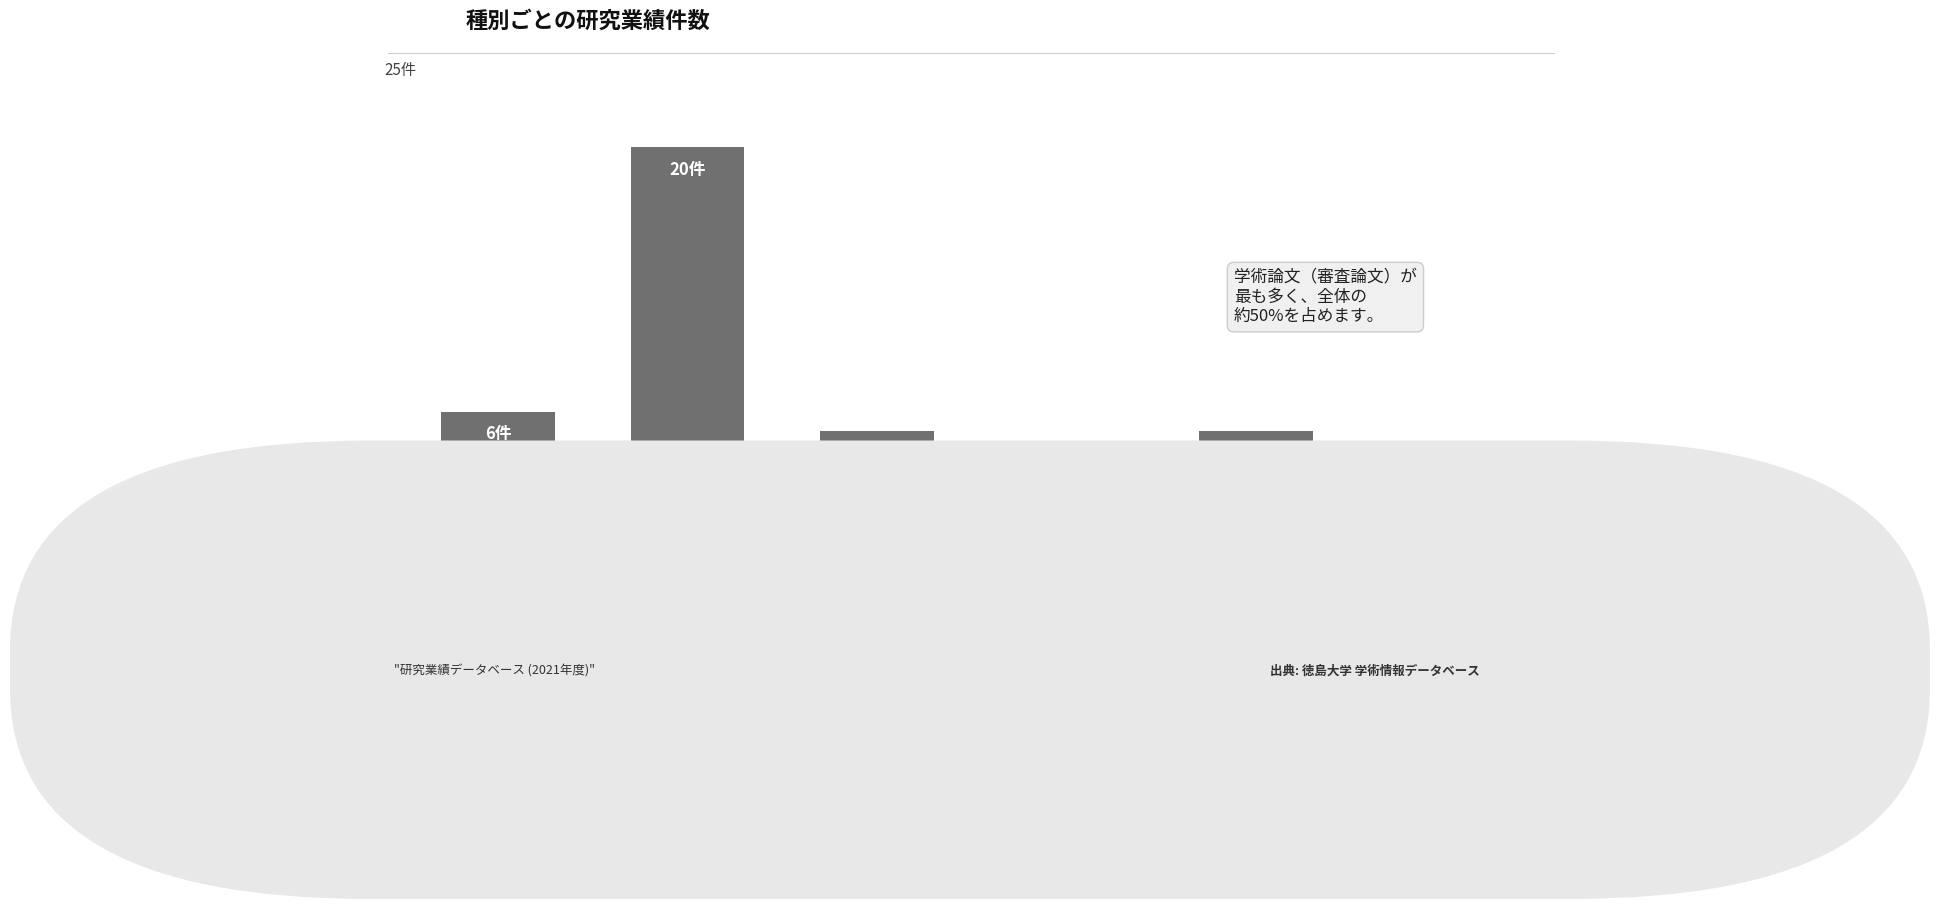

Rank the categories by value from lowest to highest.

学術論文 (紀要その他), 国際会議, 総説・解説, 国内講演発表, 著書, 学術論文 (審査論文)